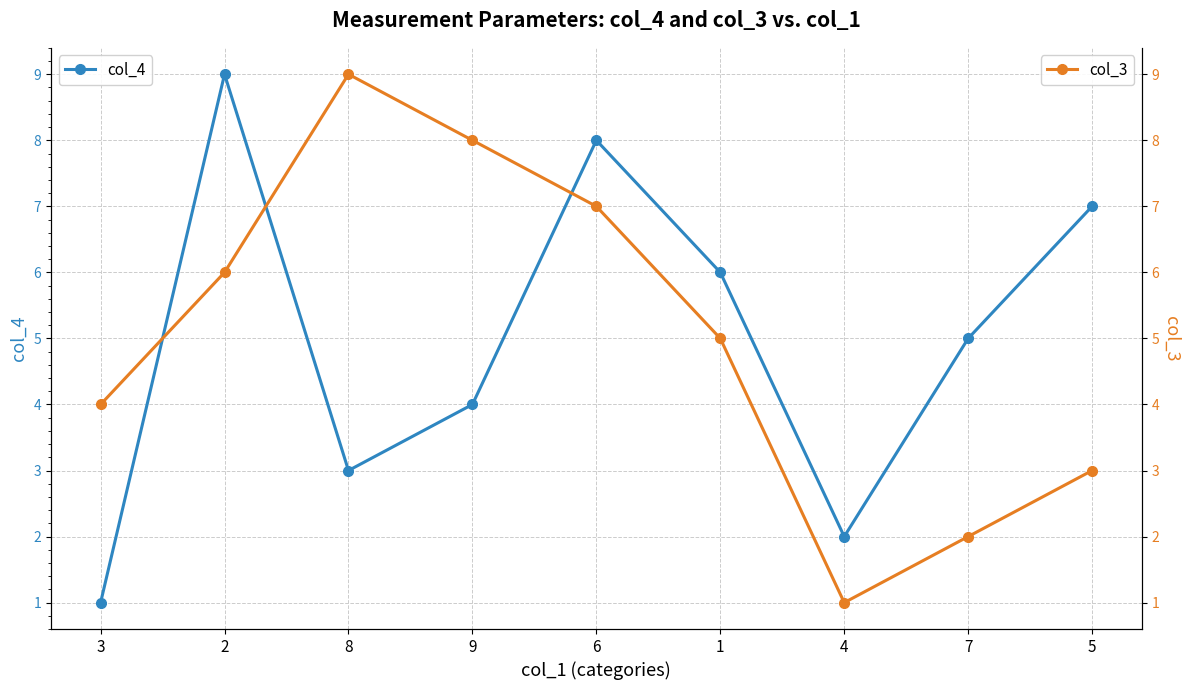

How many times do col_4 and col_3 cross each other?

3